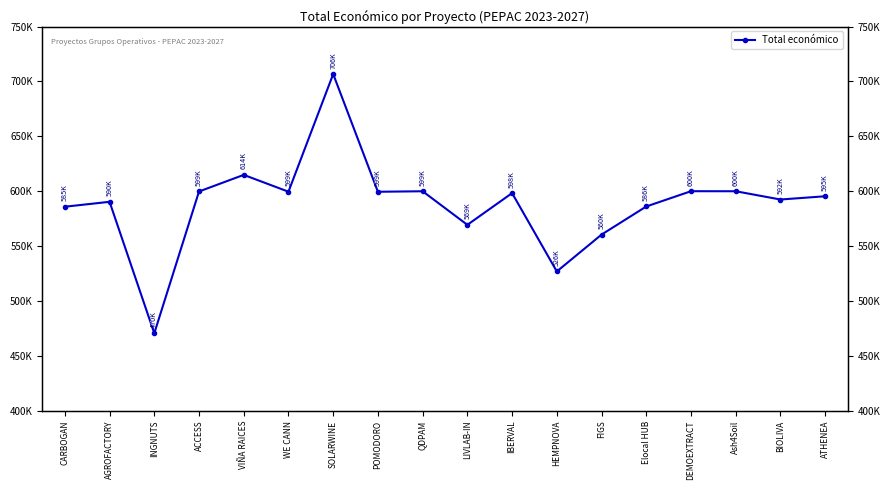

Rank the categories by value from lowest to highest.

INGNUTS, HEMPNOVA, FIGS, LIVLAB-IN, CARBOGAN, Elocal HUB, AGROFACTORY, BIOLIVA, ATHENEA, IBERVAL, POMODORO, WE CANN, ACCESS, QDPAM, Ash4Soil, DEMOEXTRACT, VIÑA RAICES, SOLARWINE